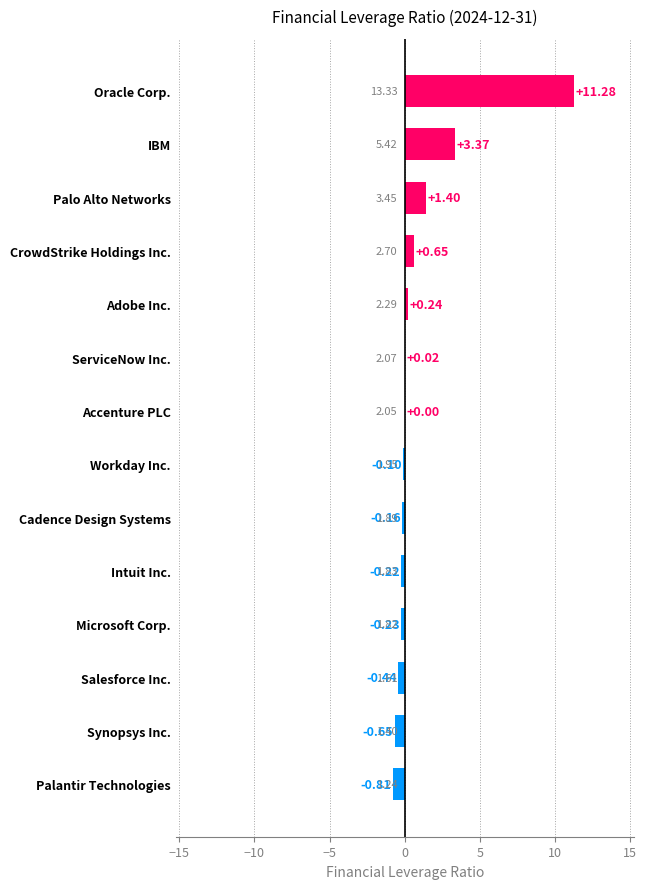

What is the sum of the values at Palo Alto Networks and Workday Inc.?

1.3